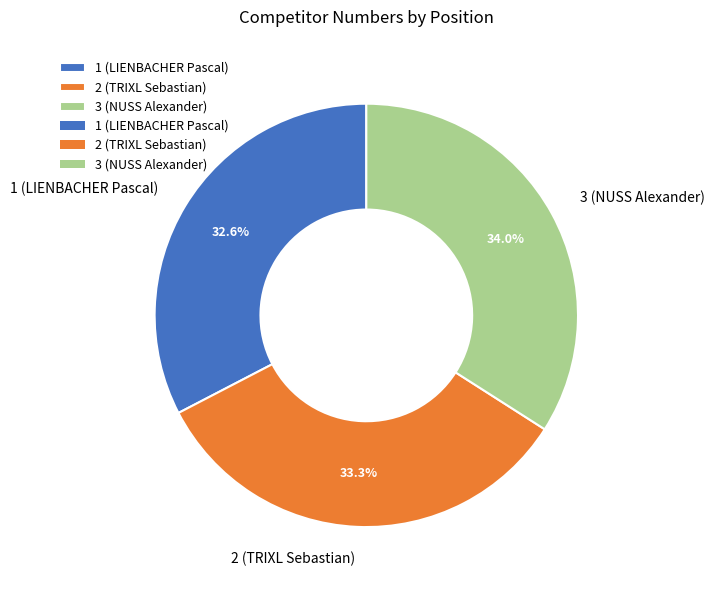

Approximately how many times larger is the value at 1 (LIENBACHER Pascal) compared to 3 (NUSS Alexander)?

1.0